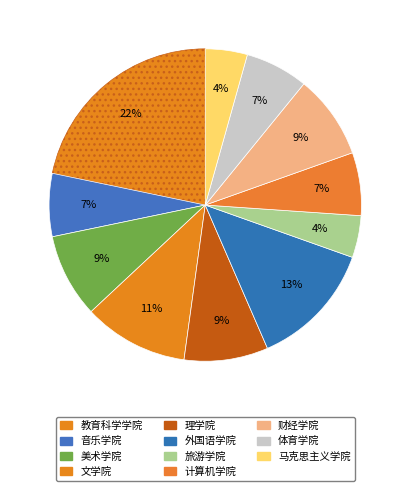

To the nearest percent, what is the average slice percentage?

9%